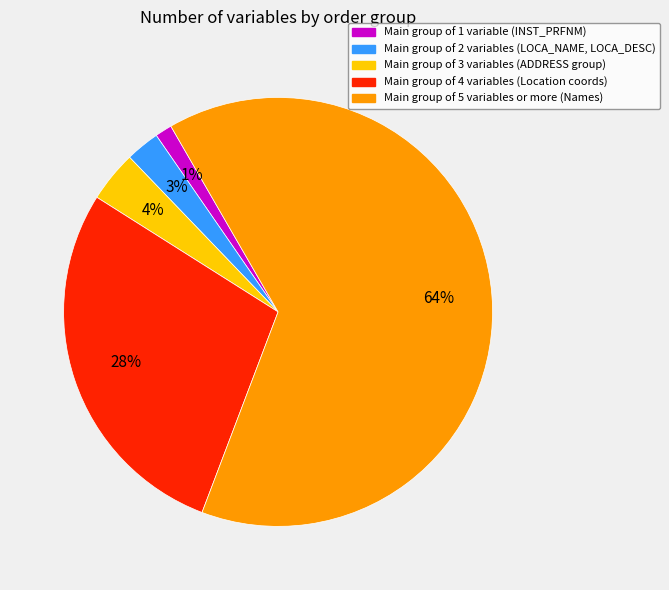

To the nearest percent, what is the difference between the largest and smallest slice percentages?

63%